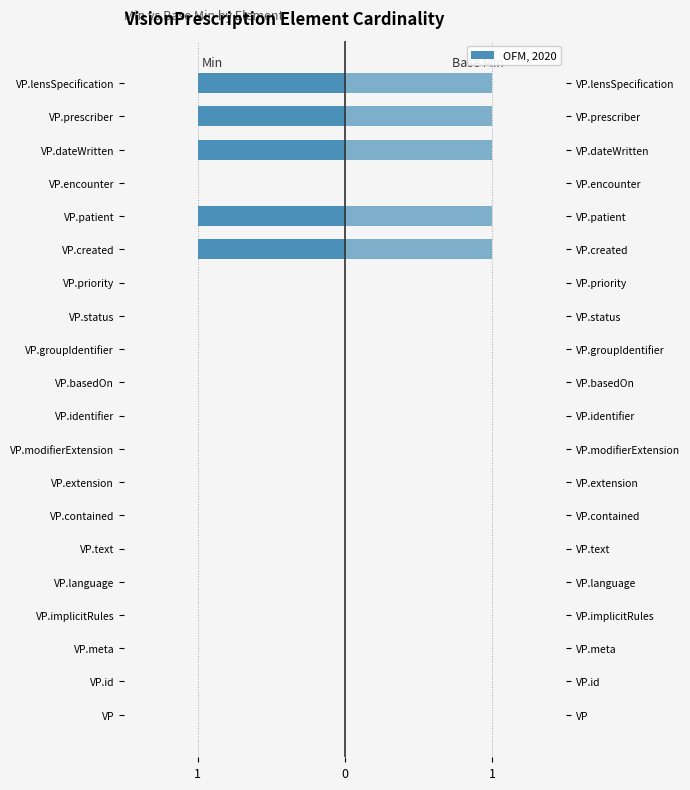

At how many categories does at least one series exceed 0?

5